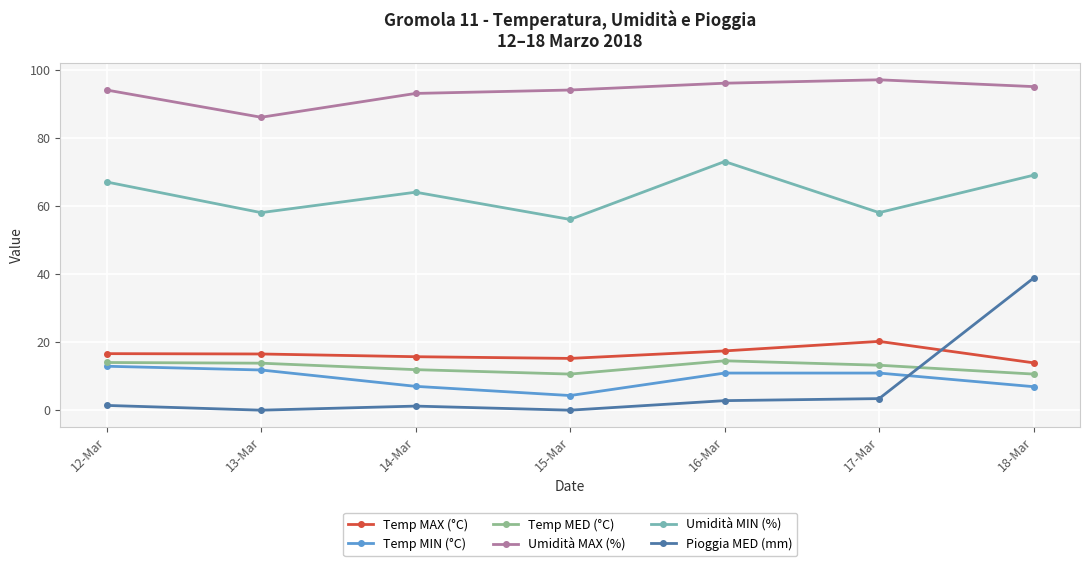

True or false: Temp MED (°C) has more than 2 points higher than both neighbors.

False